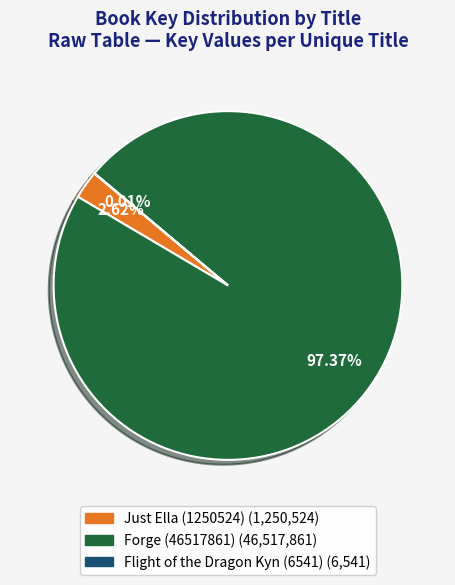

Is the sum of Forge (46517861) and Just Ella (1250524) greater than half?

Yes